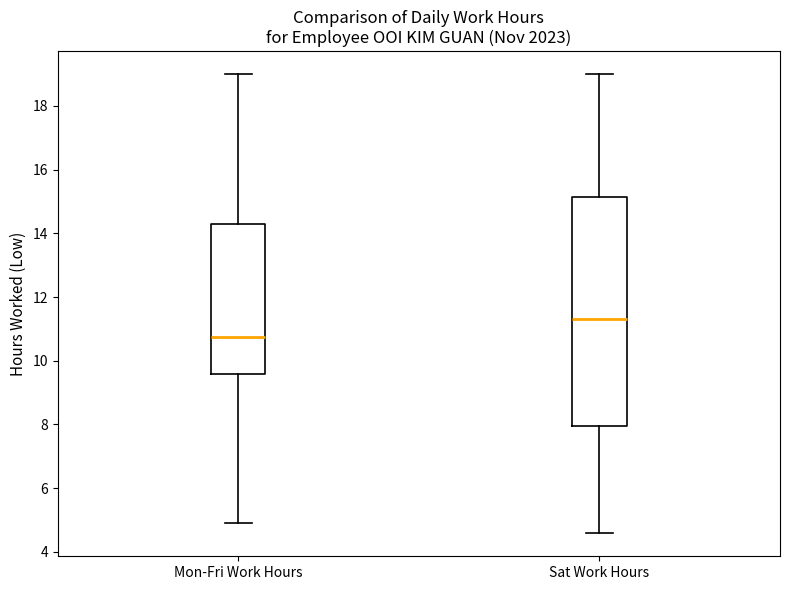

Comparing the boxes themselves (not the whiskers), which one is the tallest?

Sat Work Hours